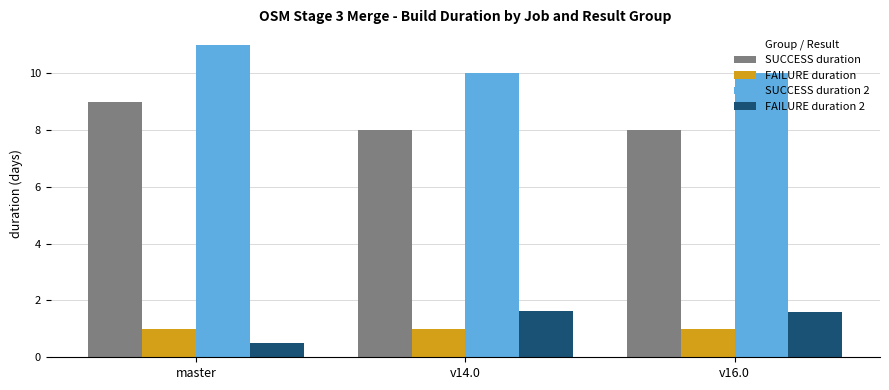

What is the difference between the highest and lowest values at master?

10.5